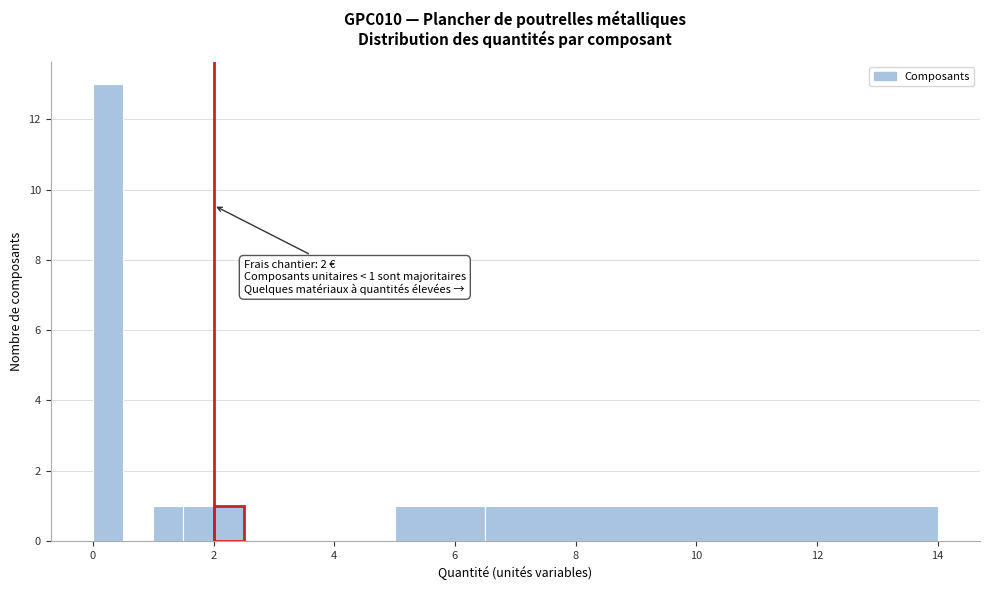

Around what value on the x-axis is the tallest bar? Give the approximate position of its centre, as read against the axis.

0.2